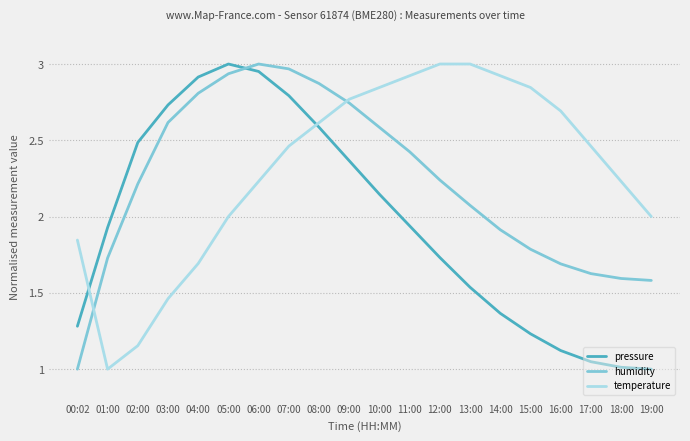

Does the chart have visible grid lines?

Yes